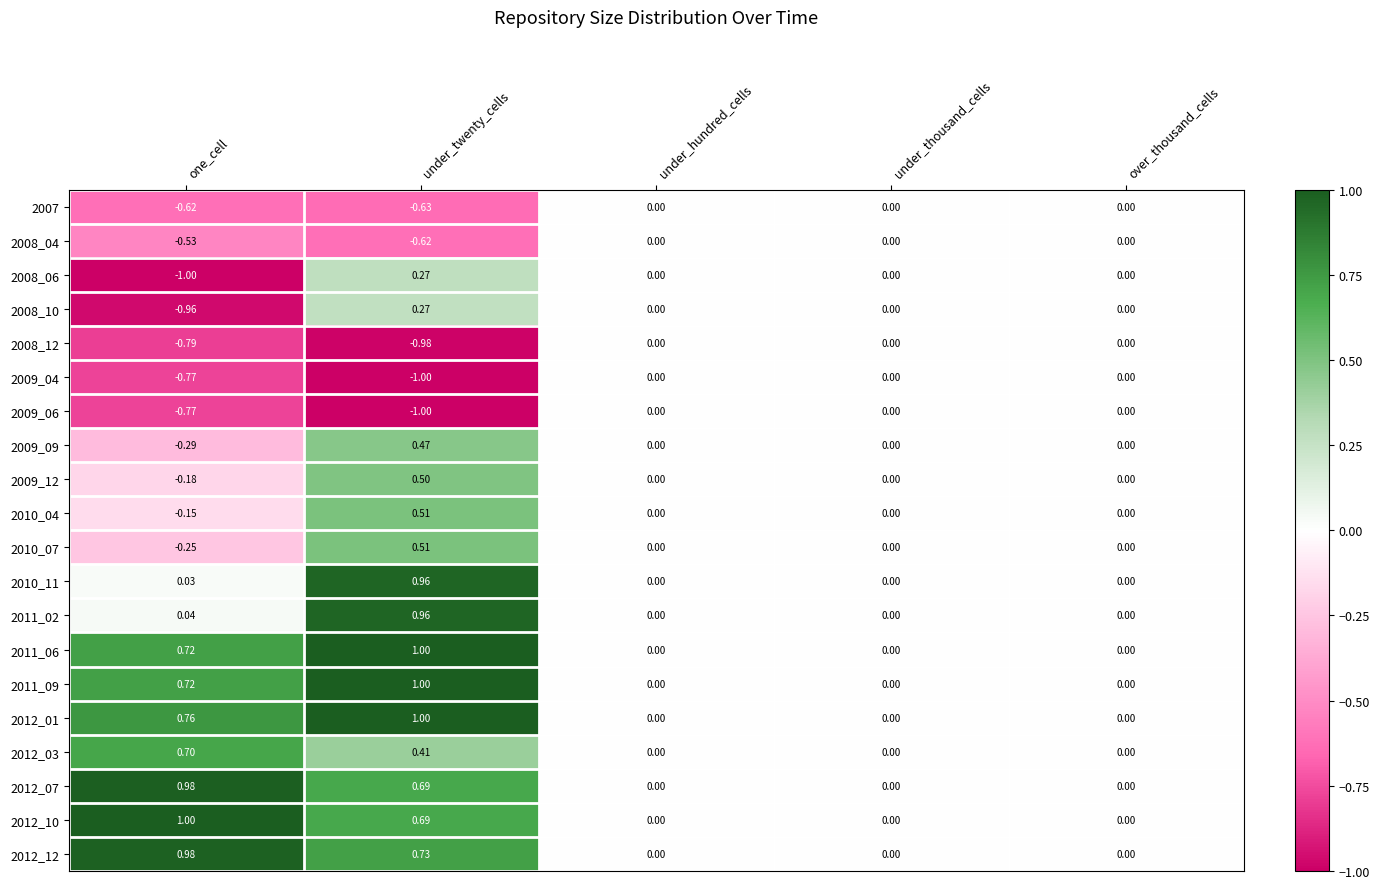

Which category has the highest value in the 2012_03 series?

one_cell